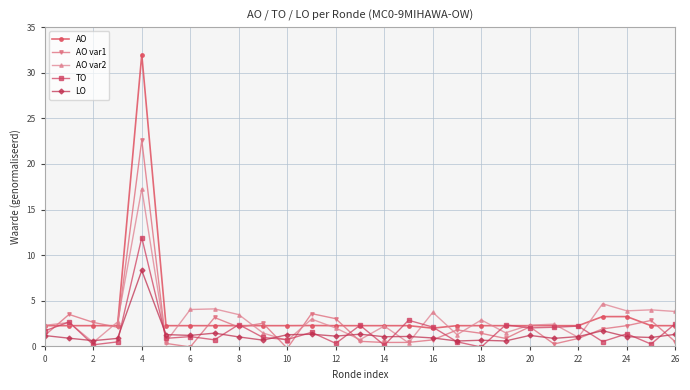

How many distinct data groups are displayed?

5